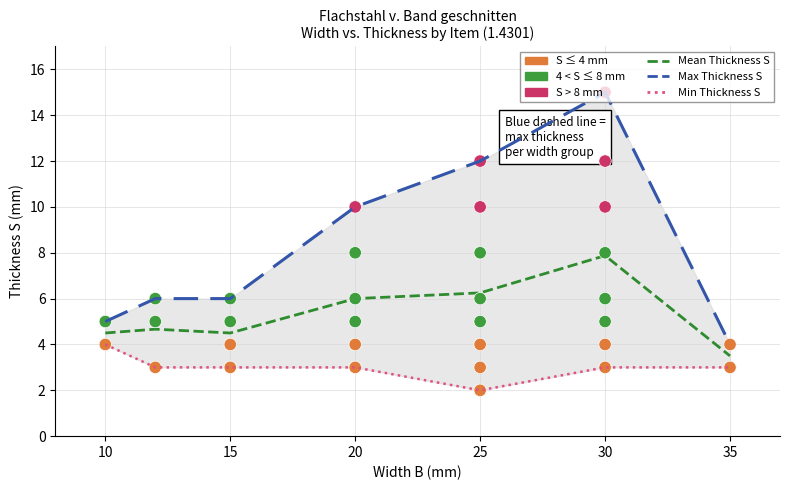

At which category is the sum across all series the highest?

30